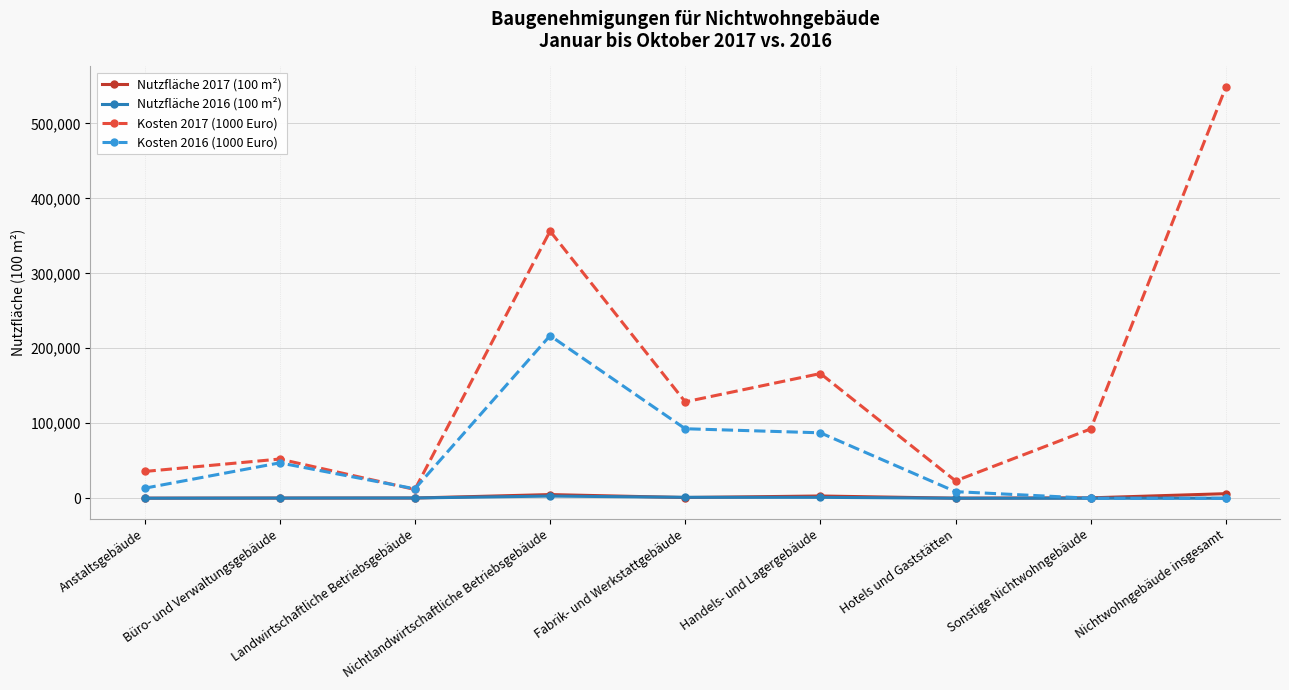

What is the value of the Nutzfläche 2017 (100 m²) point at the 4th from the left?

4883.3